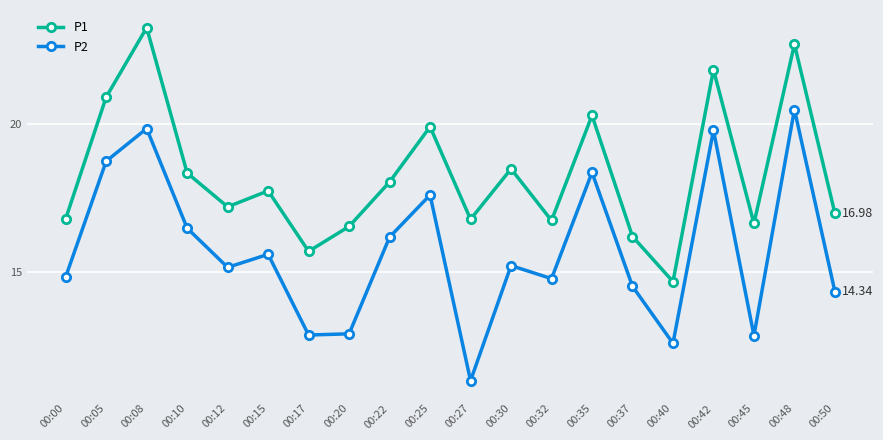

True or false: P2 and P1 intersect in this chart.

False